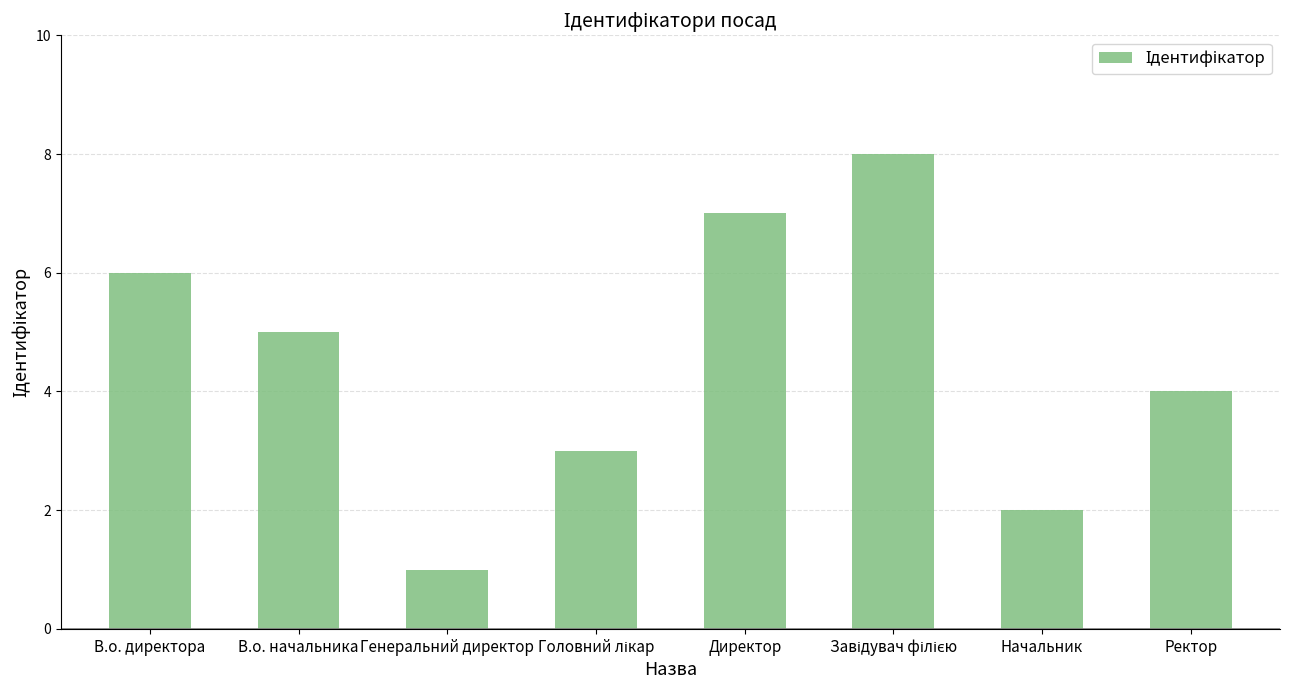

At which label is the value closest to 4?

Ректор